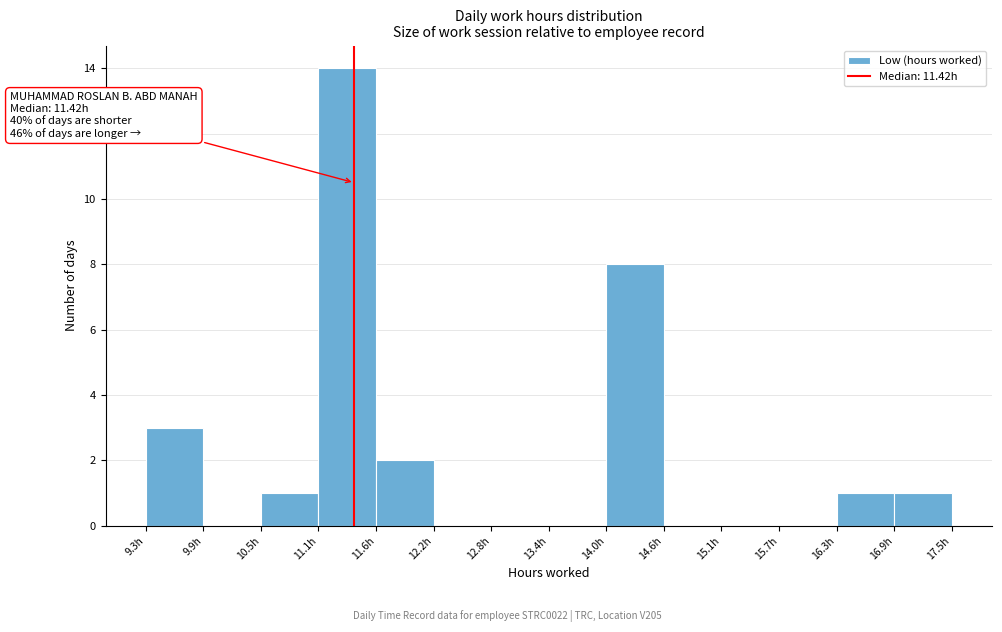

Over which range of the x-axis is the bar tallest?

11.1 to 11.6